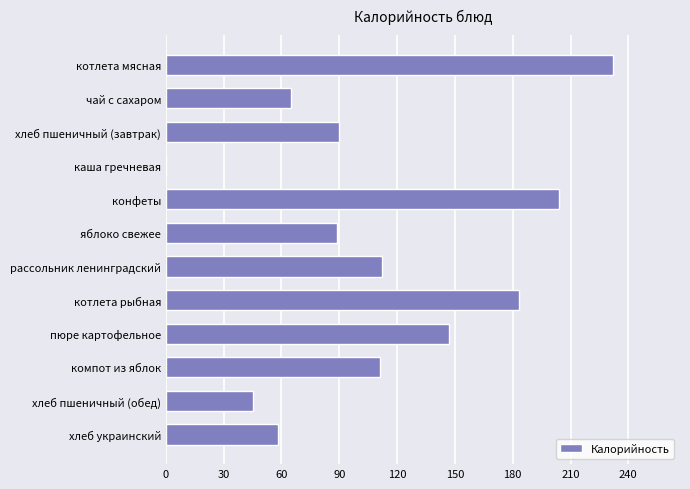

Between чай с сахаром and хлеб пшеничный (обед), which is larger?

чай с сахаром